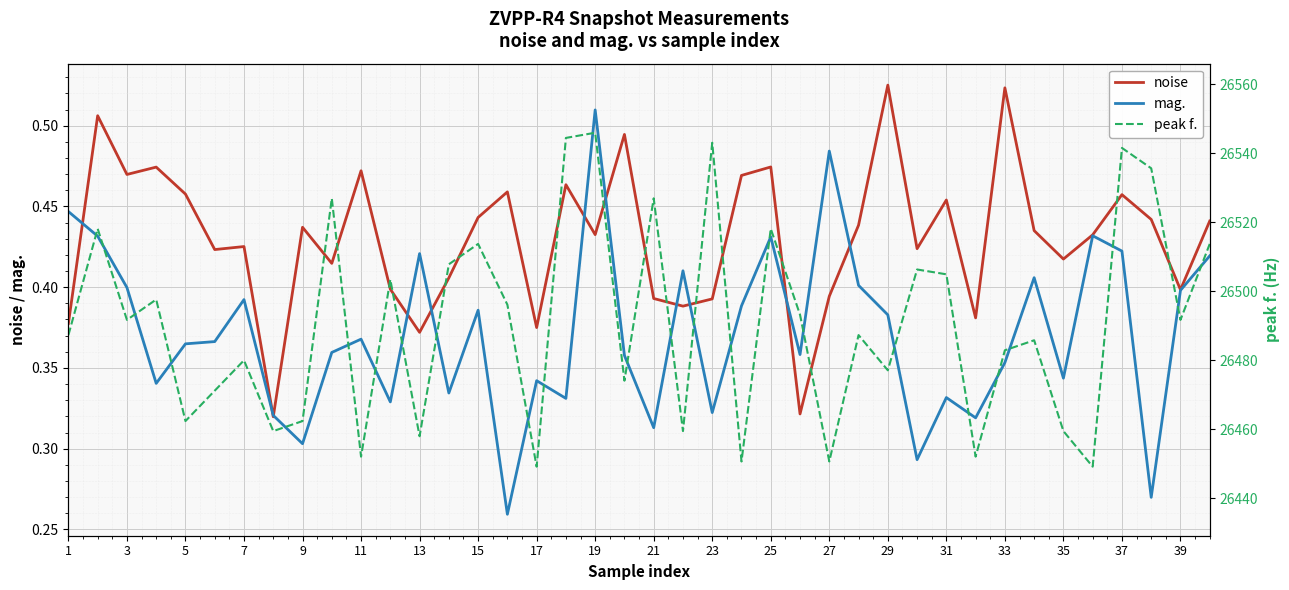

What is the total value across all series at 25?

26458.8